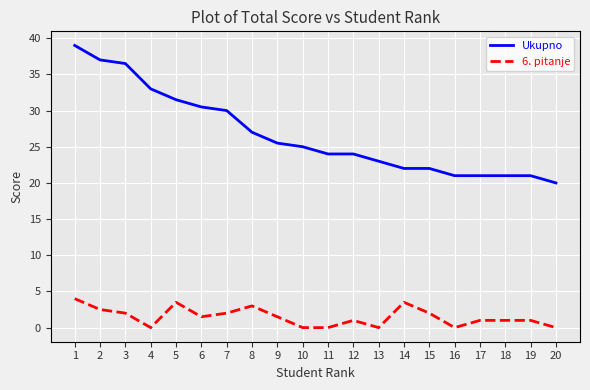

Is the value of Ukupno at 14 greater than the value of 6. pitanje at 8?

Yes